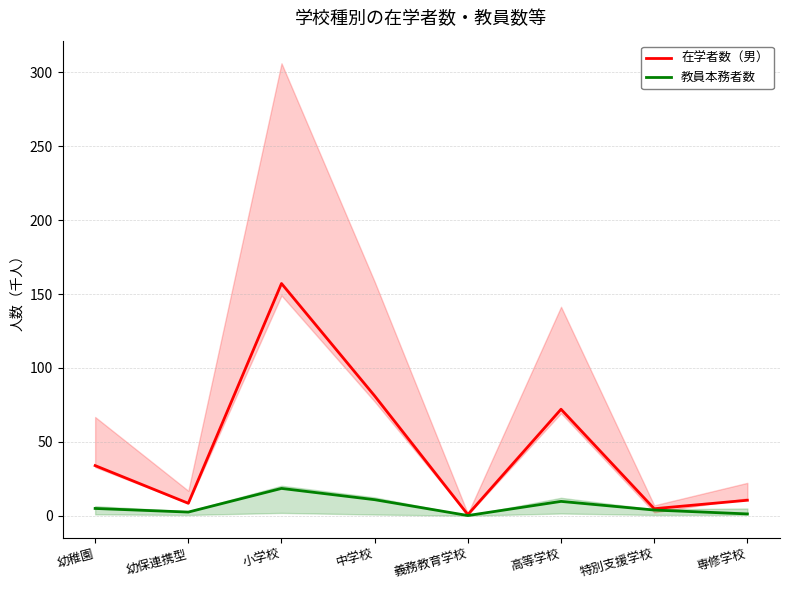

True or false: 教員本務者数 and 在学者数（男） intersect in this chart.

False